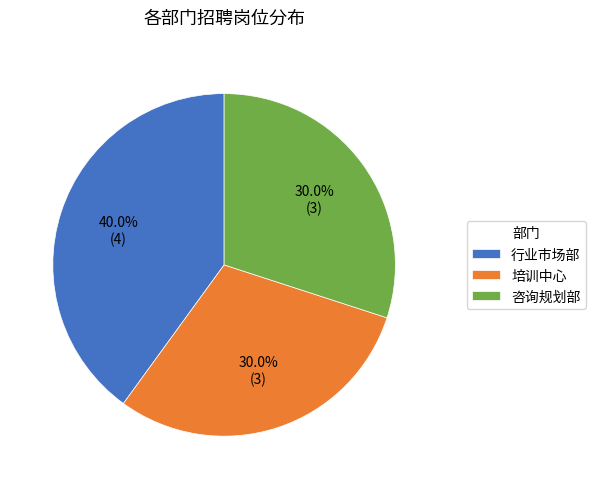

Is there a majority slice in this chart?

No